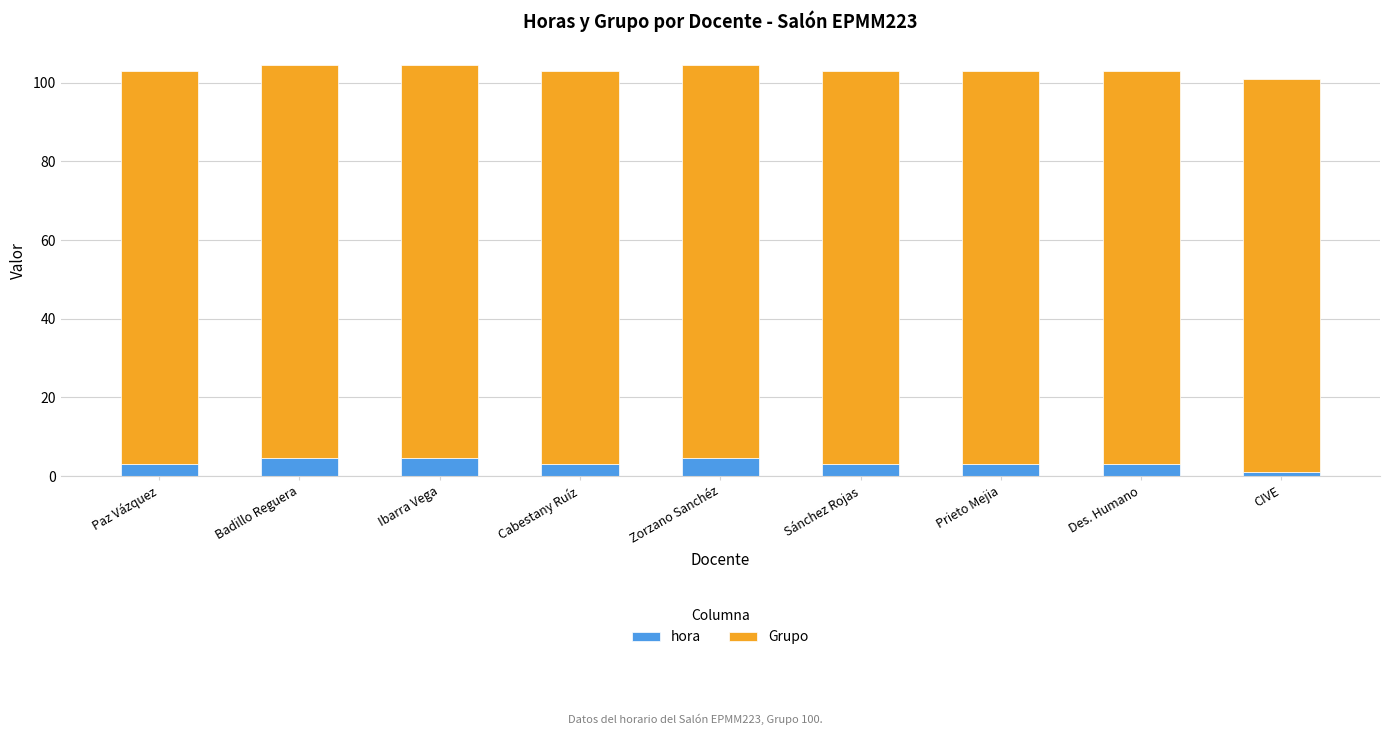

What is the total value across all series at Zorzano Sanchéz?

104.5